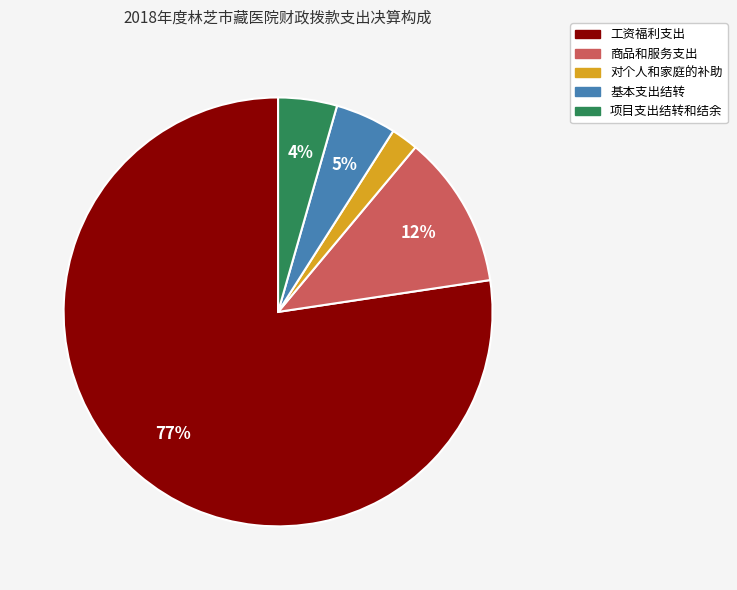

What is the largest slice in the pie chart?

工资福利支出